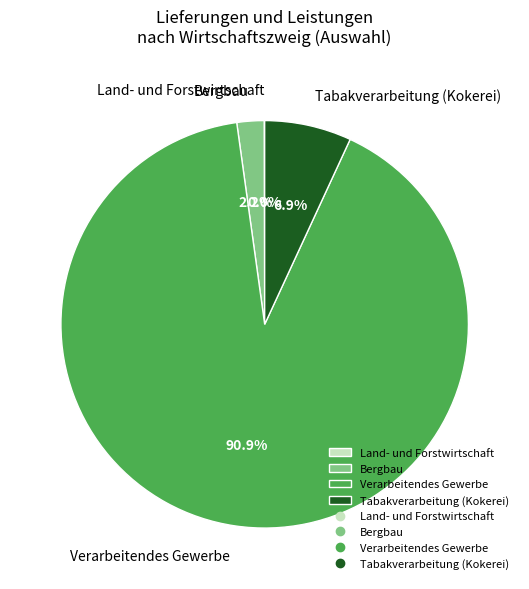

Which slice is the largest?

Verarbeitendes Gewerbe